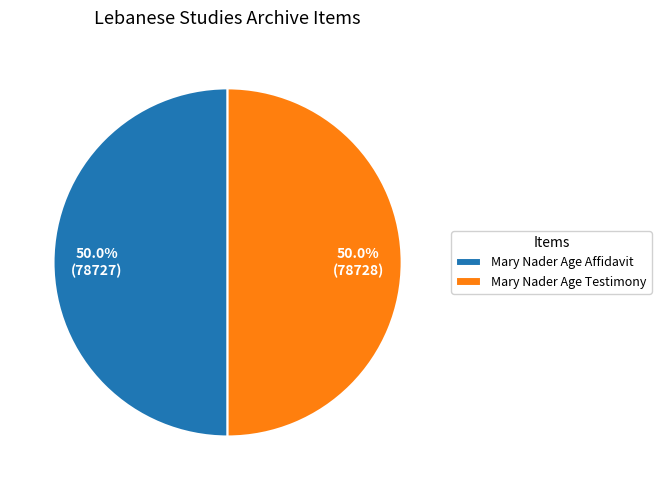

What is the ratio of the value at Mary Nader Age Testimony to the value at Mary Nader Age Affidavit?

1.0